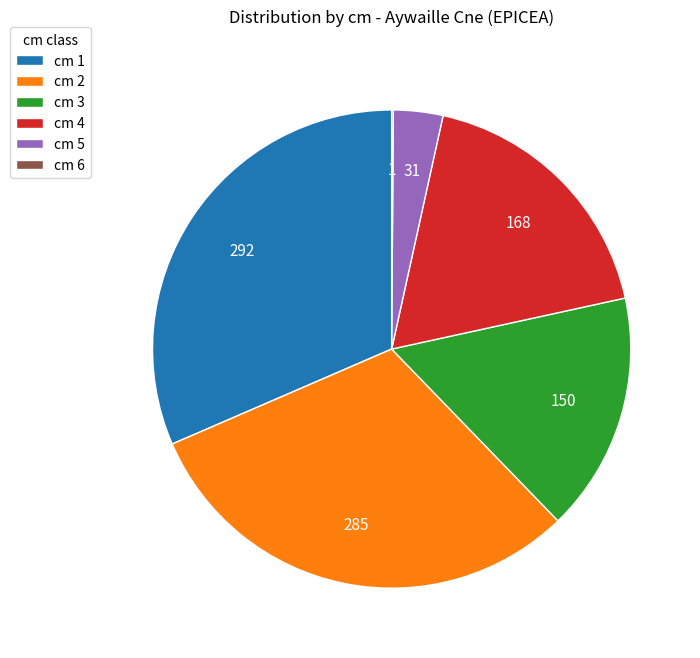

Does cm 3 represent more than half of the total?

No